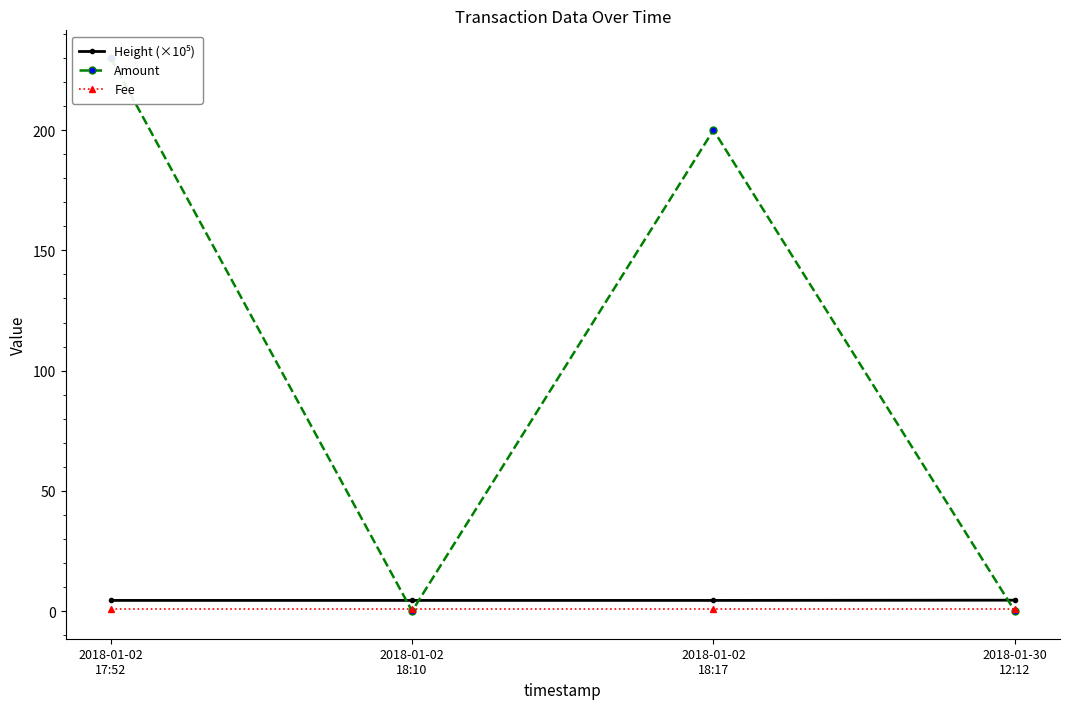

Does the chart have visible grid lines?

No